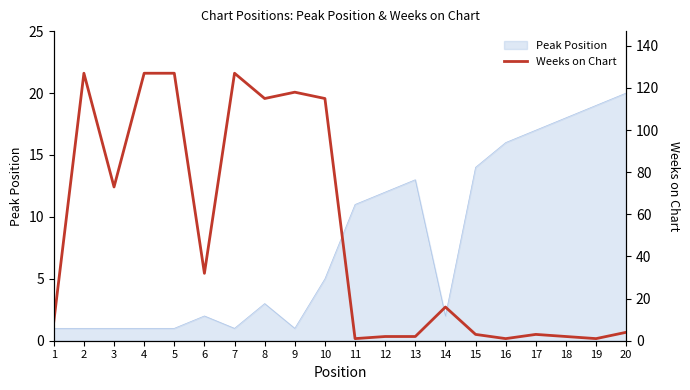

Which category has the highest value across all series?

2